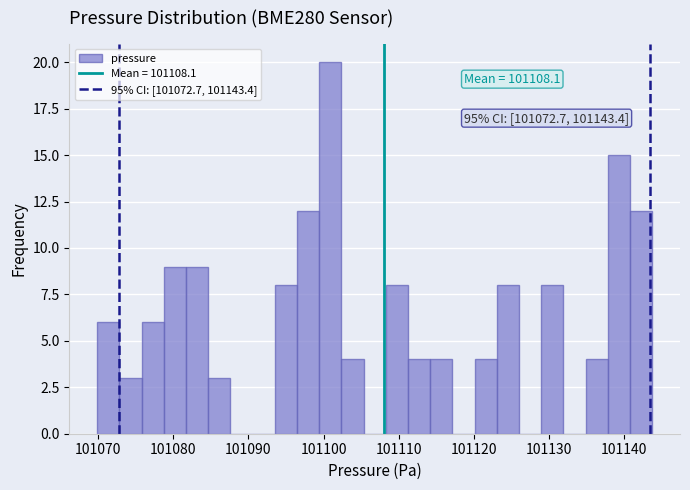

Around what value on the x-axis is the tallest bar? Give the approximate position of its centre, as read against the axis.

101101